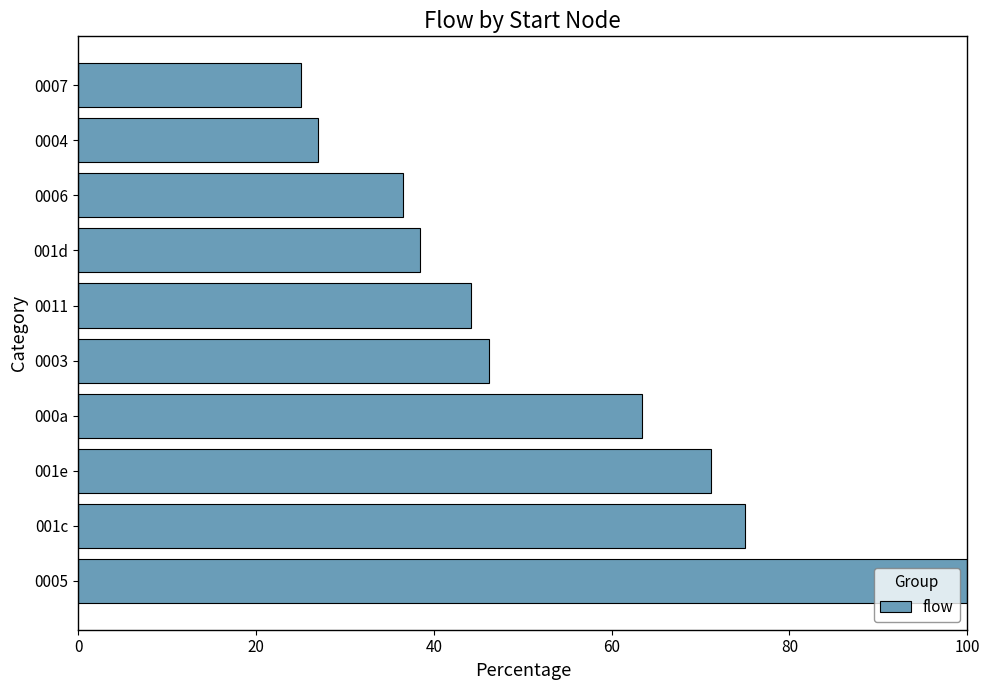

Reading bottom to top, what are all the values shown in this chart?

100.0	75.0	71.2	63.5	46.2	44.2	38.5	36.5	26.9	25.0